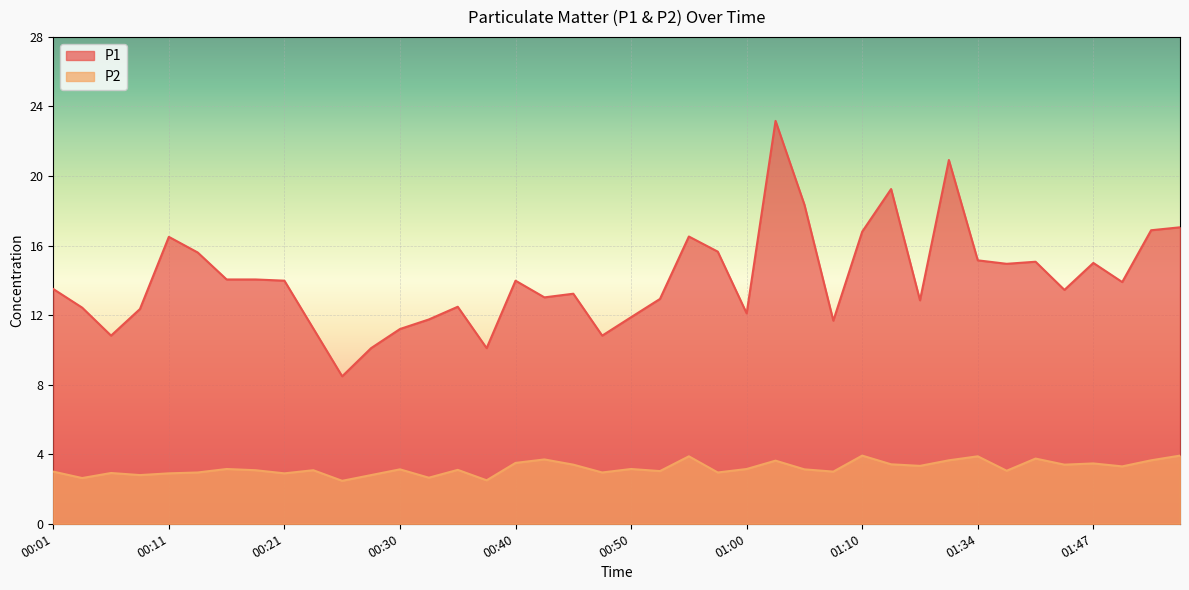

What is the difference between the highest and lowest values at 01:52?

13.2